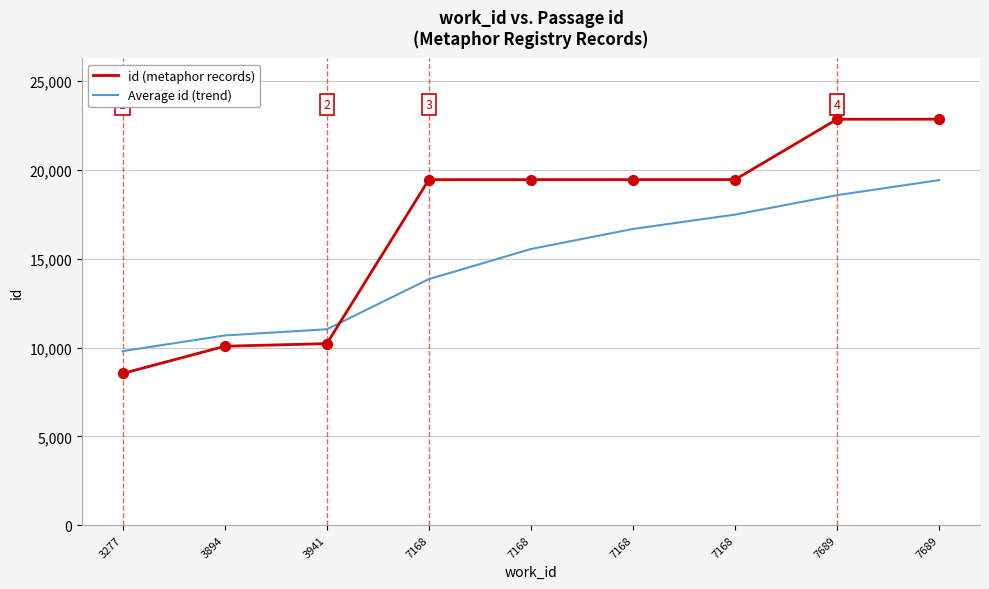

Is the value of Average id (trend) at 7689 greater than the value of id (metaphor records) at 7168?

No